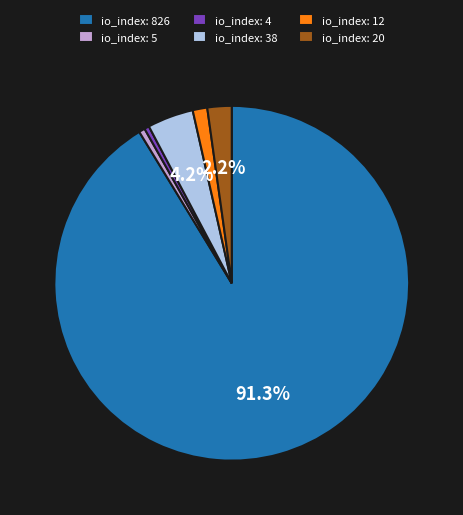

What is the majority slice?

io_index: 826